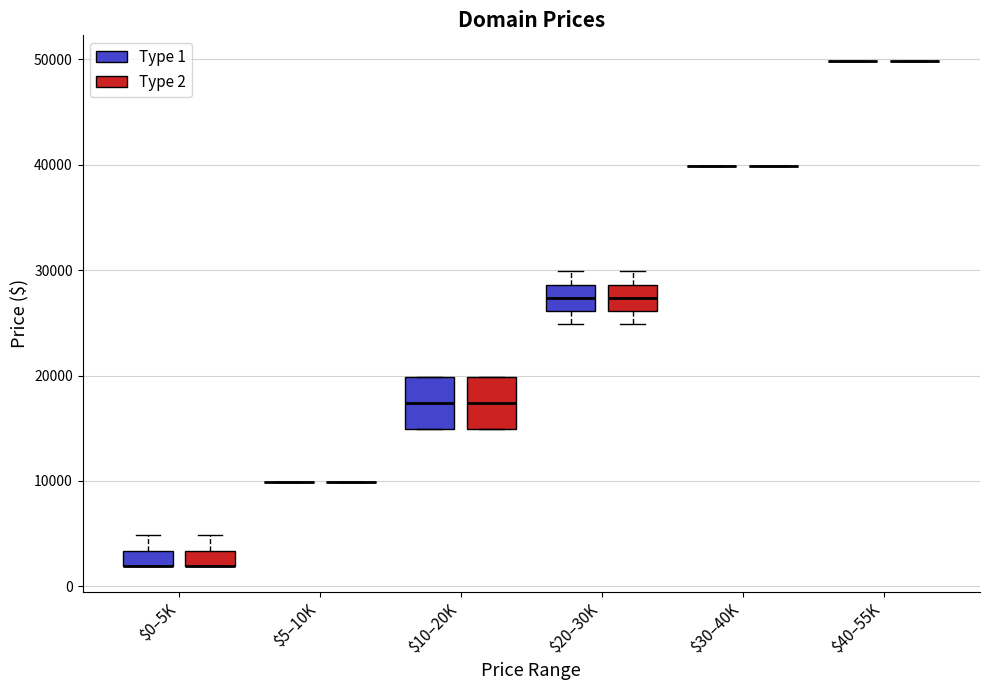

Reading left to right, read every box against the y-axis: the position of its median line, the range the box covers, and the ends of its whiskers. The values are not printed on the chart, so give them approximately, as read against the axis.

$0–5K (Type 1): median 2000 (drawn on the box's lower edge), box 2000 to 3000, whiskers 2000 to 5000
$0–5K (Type 2): median 2000 (drawn on the box's lower edge), box 2000 to 3000, whiskers 2000 to 5000
$5–10K (Type 1): box collapsed to a line at 10000, whiskers 10000 to 10000
$5–10K (Type 2): box collapsed to a line at 10000, whiskers 10000 to 10000
$10–20K (Type 1): median 17000, box 15000 to 20000, whiskers 15000 to 20000
$10–20K (Type 2): median 17000, box 15000 to 20000, whiskers 15000 to 20000
$20–30K (Type 1): median 27000, box 26000 to 29000, whiskers 25000 to 30000
$20–30K (Type 2): median 27000, box 26000 to 29000, whiskers 25000 to 30000
$30–40K (Type 1): box collapsed to a line at 40000, whiskers 40000 to 40000
$30–40K (Type 2): box collapsed to a line at 40000, whiskers 40000 to 40000
$40–55K (Type 1): box collapsed to a line at 50000, whiskers 50000 to 50000
$40–55K (Type 2): box collapsed to a line at 50000, whiskers 50000 to 50000